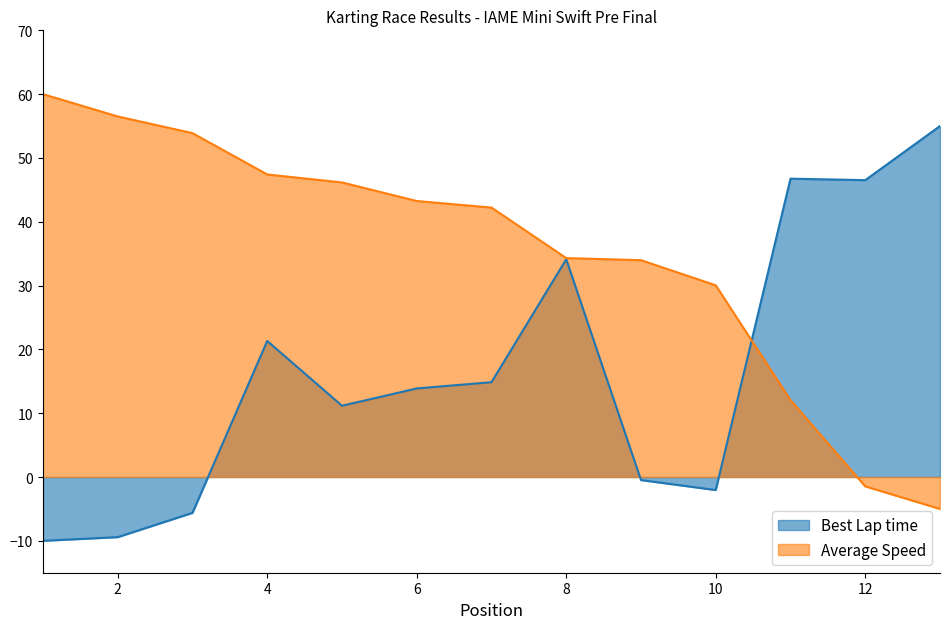

What is the total value across all series at 4?

68.7